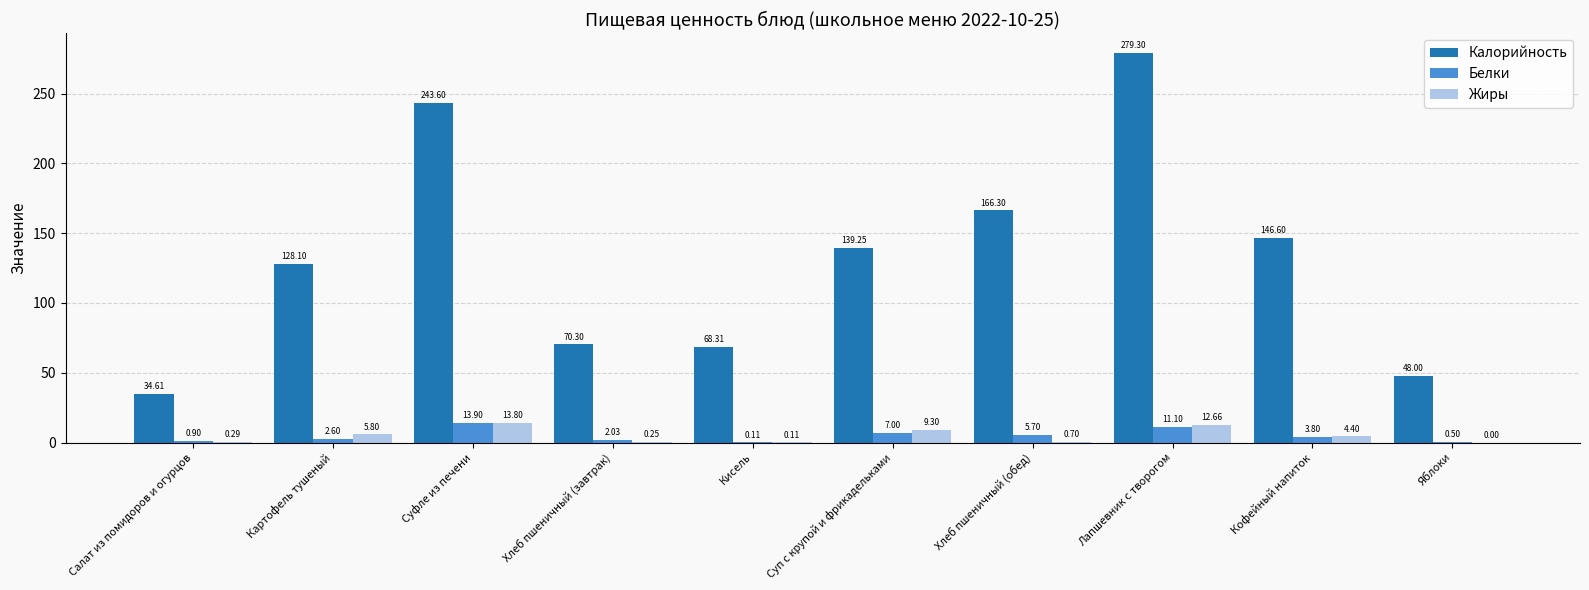

At which category is the sum across all series the highest?

Лапшевник с творогом